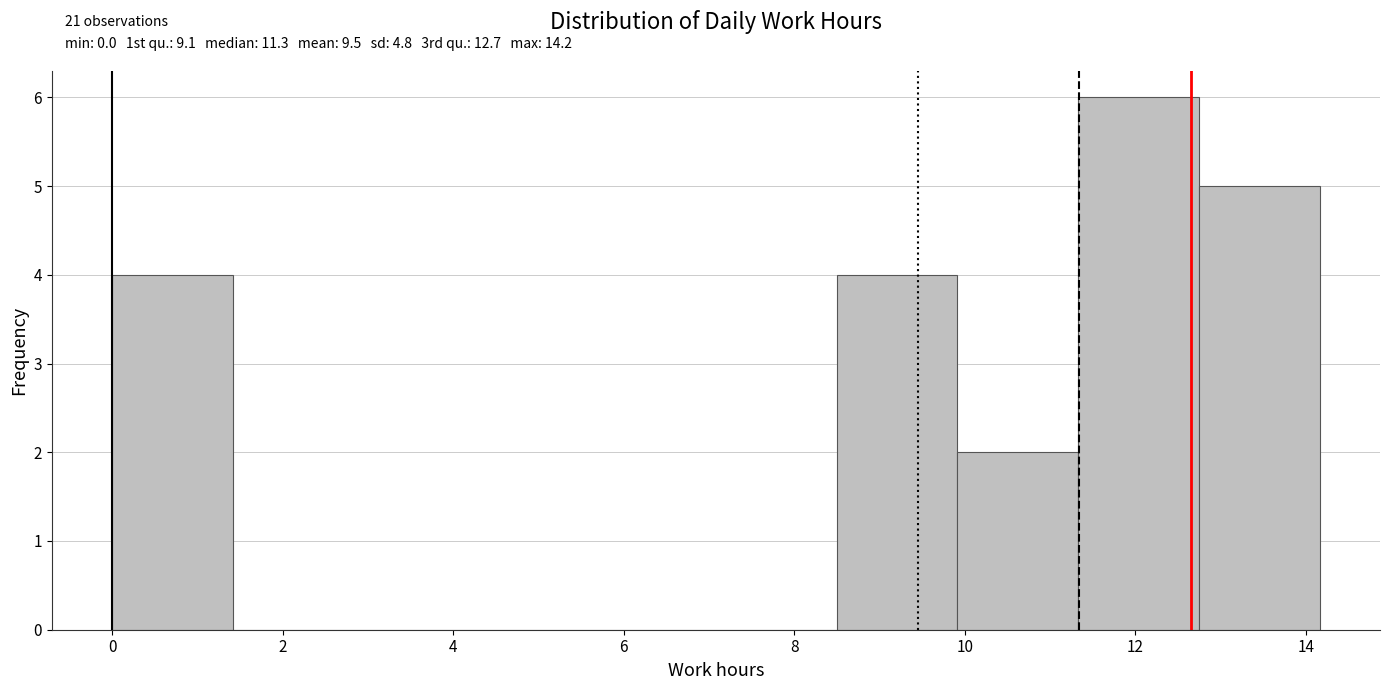

Over which range of the x-axis is the bar tallest?

11.4 to 12.8